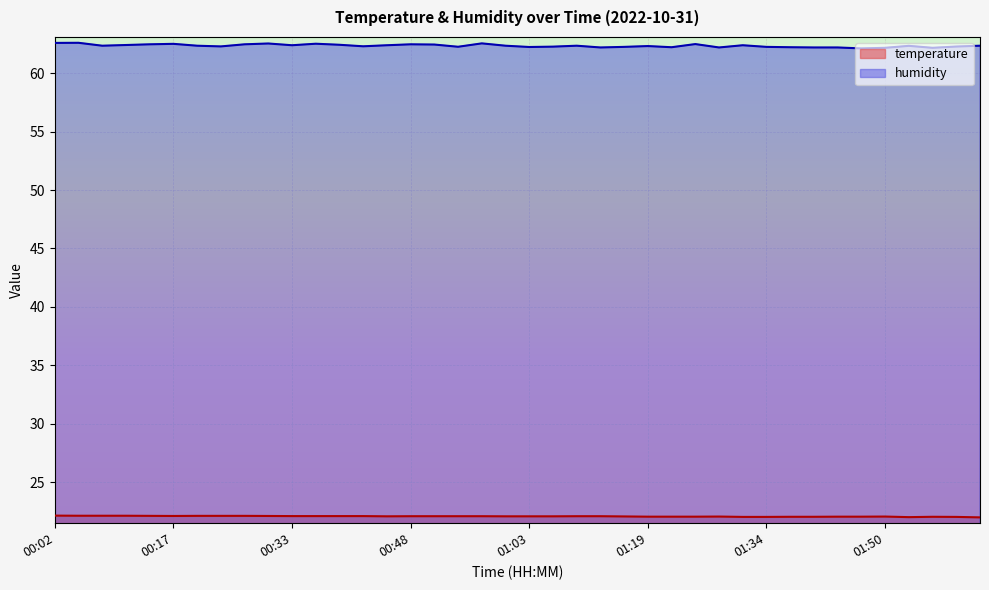

Is it true that humidity equals 110.0 at 02:03?

False